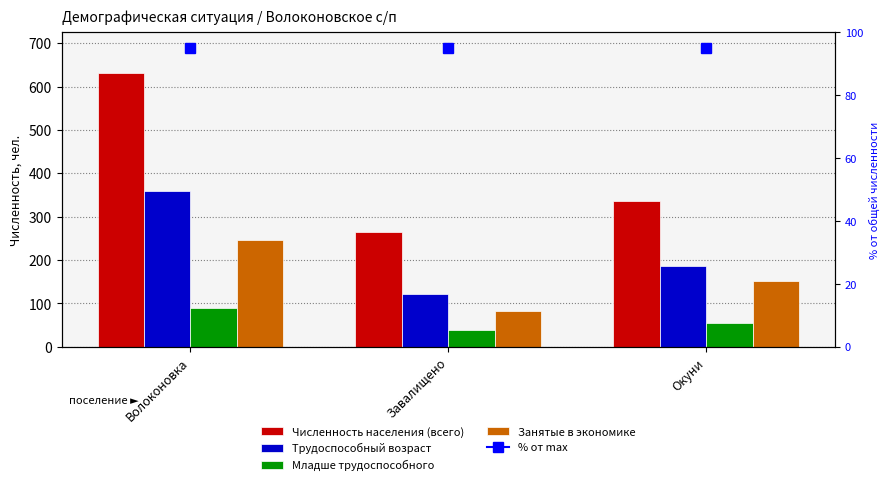

The Занятые в экономике series shows 82 at Завалищено. True or false?

True